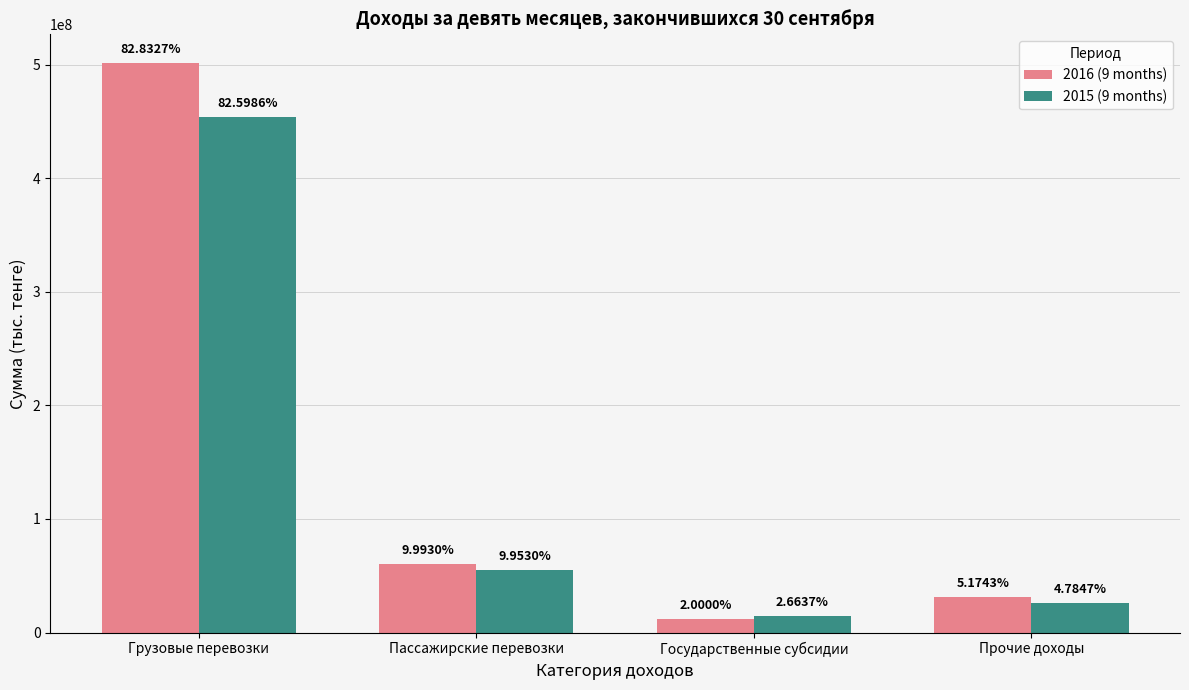

Is it true that 2015 (9 months) equals 26279830 at Прочие доходы?

True